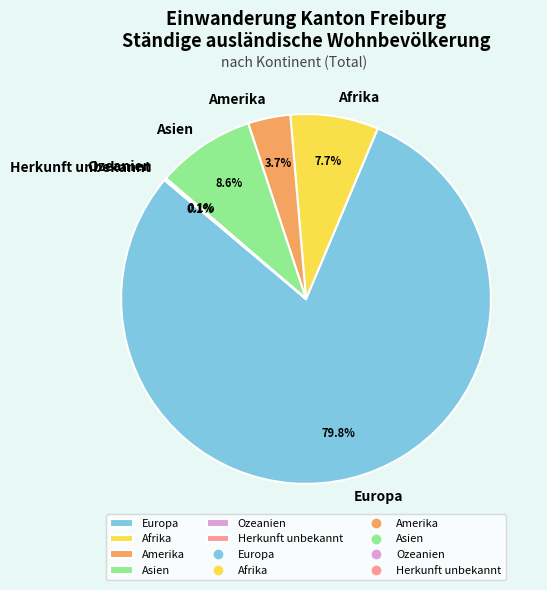

To the nearest percent, what is the difference between the Europa and Asien slice percentages?

71%